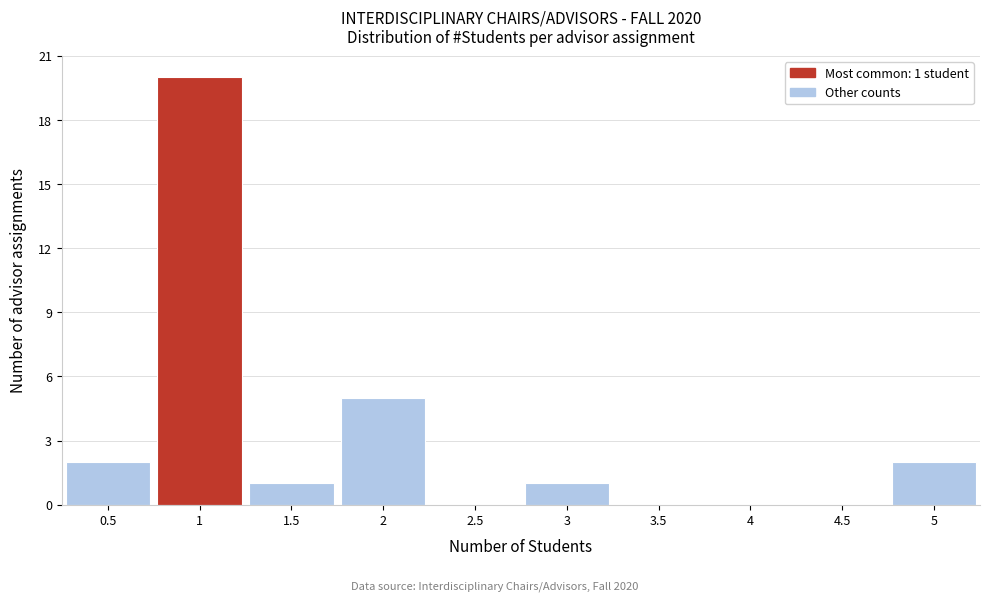

Over which range of the x-axis is the bar tallest?

0.75 to 1.25